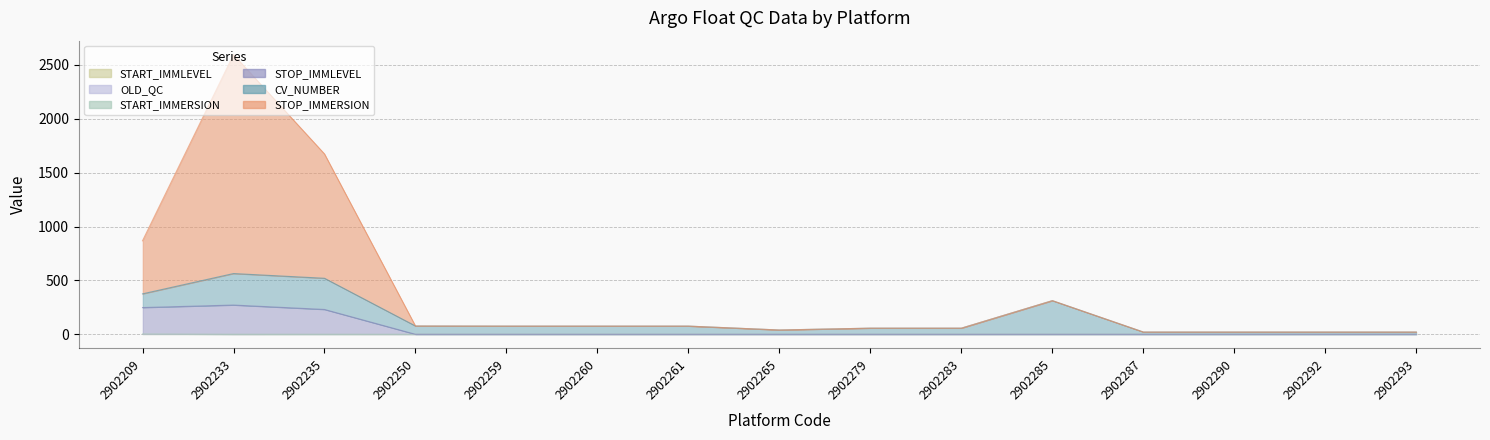

Between 2902233 and 2902261, which series saw the biggest shift?

STOP_IMMERSION